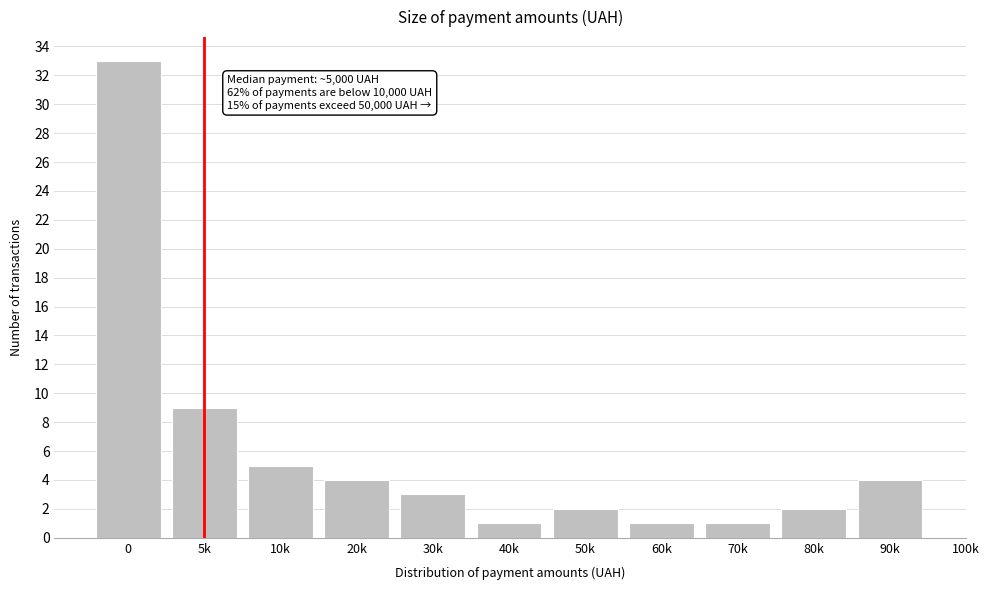

Reading right to left, what are all the values shown in this chart?

4	2	1	1	2	1	3	4	5	9	33